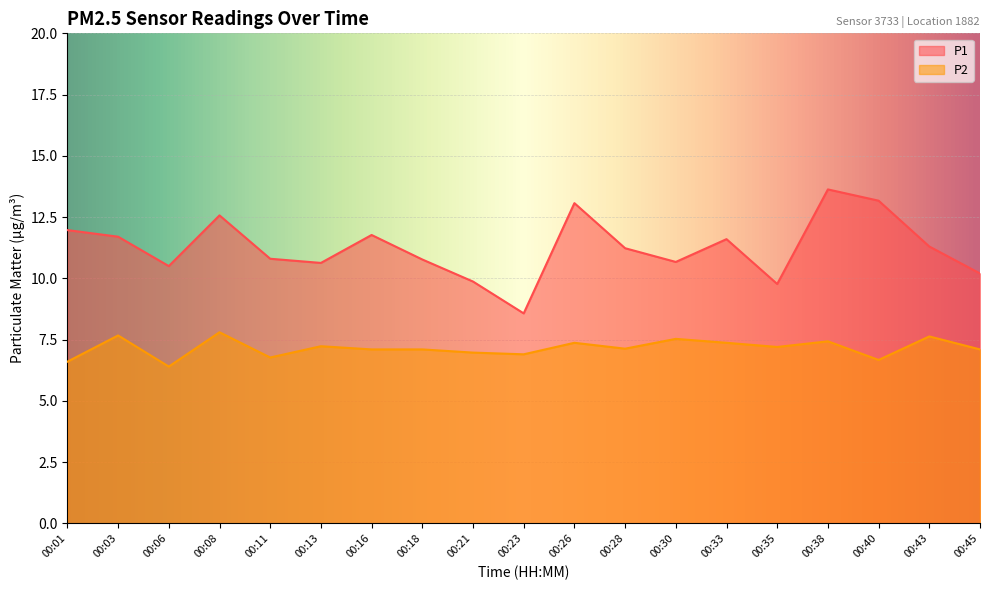

List the labels in order of P2 value, smallest first.

00:06, 00:01, 00:40, 00:11, 00:23, 00:21, 00:16, 00:18, 00:45, 00:28, 00:35, 00:13, 00:26, 00:33, 00:38, 00:30, 00:43, 00:03, 00:08